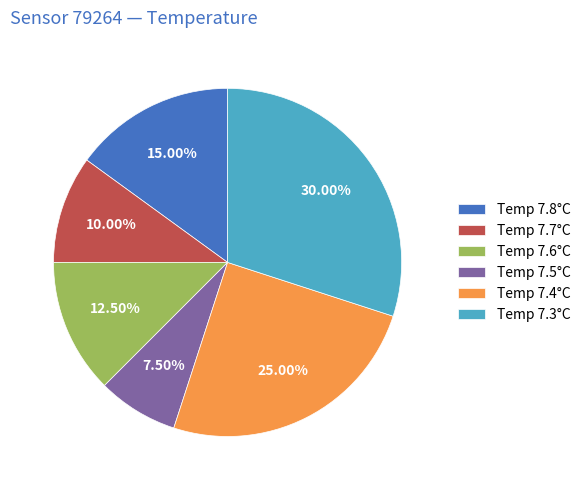

Do Temp 7.4°C and Temp 7.3°C together represent more than half of the pie?

Yes